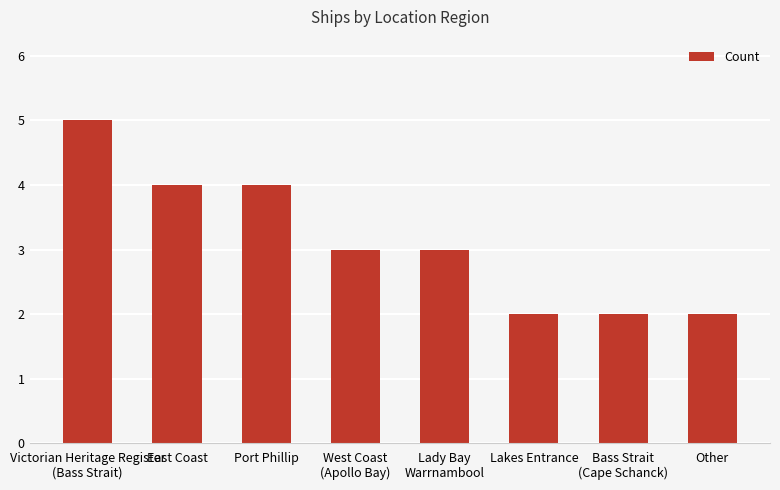

What is the label of the 4th bar from the right?

Lady Bay
Warrnambool